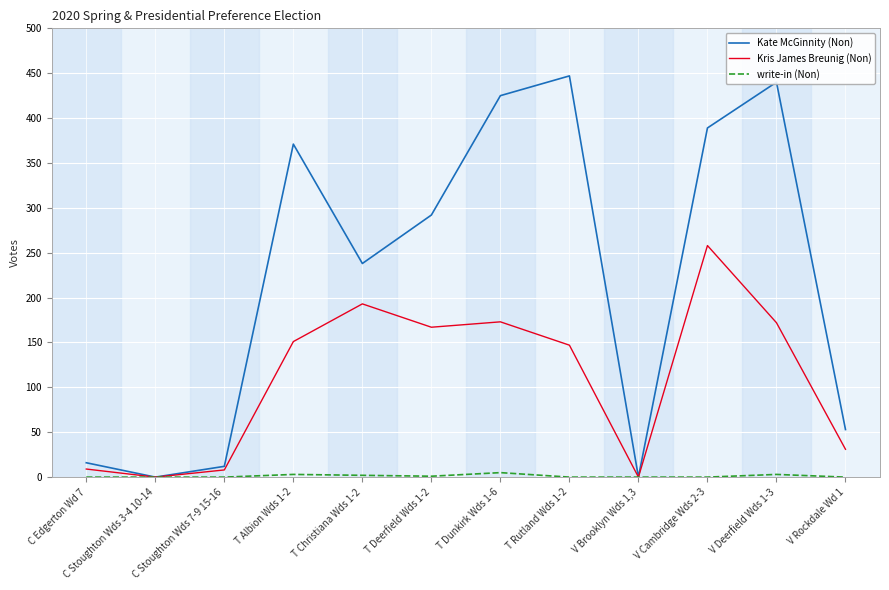

What is the difference between the maximum and second lowest values in the Kris James Breunig (Non) series?

258